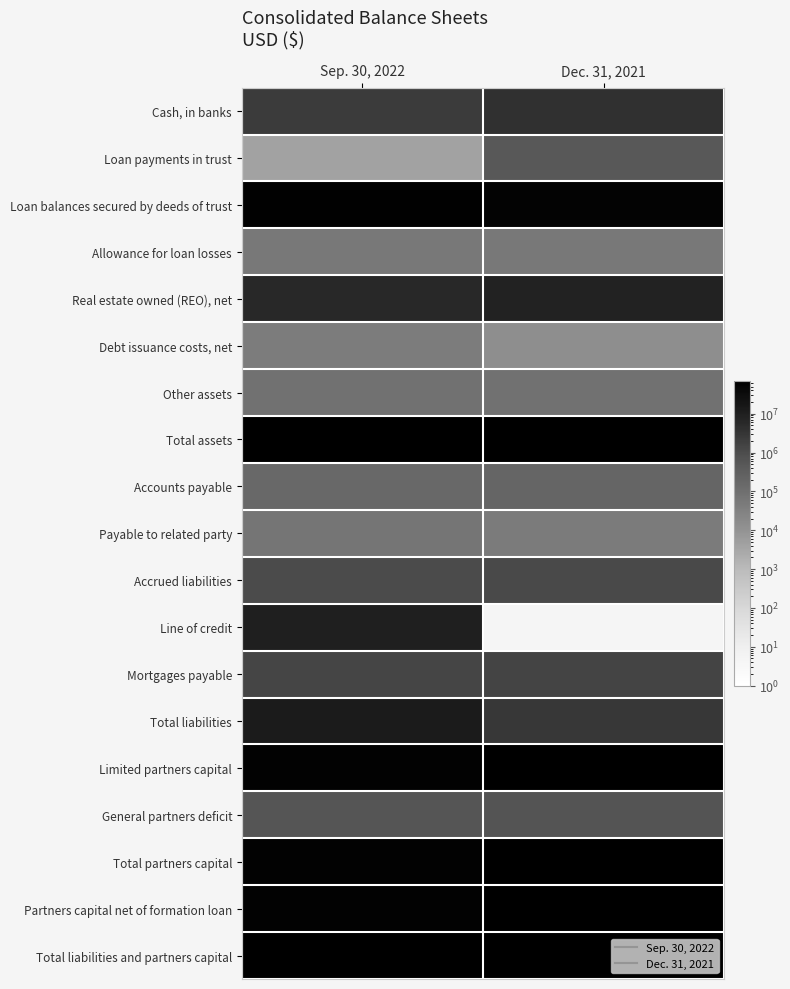

Reading left to right, extract all data points from this chart.

Cash, in banks: Sep. 30, 2022=2197000	Dec. 31, 2021=3903000
Loan payments in trust: Sep. 30, 2022=4000	Dec. 31, 2021=490000
Loan balances secured by deeds of trust: Sep. 30, 2022=61183000	Dec. 31, 2021=55674000
Allowance for loan losses: Sep. 30, 2022=55000	Dec. 31, 2021=55000
Real estate owned (REO), net: Sep. 30, 2022=6028000	Dec. 31, 2021=8258000
Debt issuance costs, net: Sep. 30, 2022=43000	Dec. 31, 2021=13000
Other assets: Sep. 30, 2022=90000	Dec. 31, 2021=87000
Total assets: Sep. 30, 2022=69490000	Dec. 31, 2021=68370000
Accounts payable: Sep. 30, 2022=164000	Dec. 31, 2021=195000
Payable to related party: Sep. 30, 2022=69000	Dec. 31, 2021=47000
Accrued liabilities: Sep. 30, 2022=1029000	Dec. 31, 2021=1107000
Line of credit: Sep. 30, 2022=10000000	Dec. 31, 2021=0
Mortgages payable: Sep. 30, 2022=1347000	Dec. 31, 2021=1453000
Total liabilities: Sep. 30, 2022=12609000	Dec. 31, 2021=2802000
Limited partners capital: Sep. 30, 2022=60358000	Dec. 31, 2021=69555000
General partners deficit: Sep. 30, 2022=612000	Dec. 31, 2021=626000
Total partners capital: Sep. 30, 2022=59746000	Dec. 31, 2021=68929000
Partners capital net of formation loan: Sep. 30, 2022=56881000	Dec. 31, 2021=65568000
Total liabilities and partners capital: Sep. 30, 2022=69490000	Dec. 31, 2021=68370000